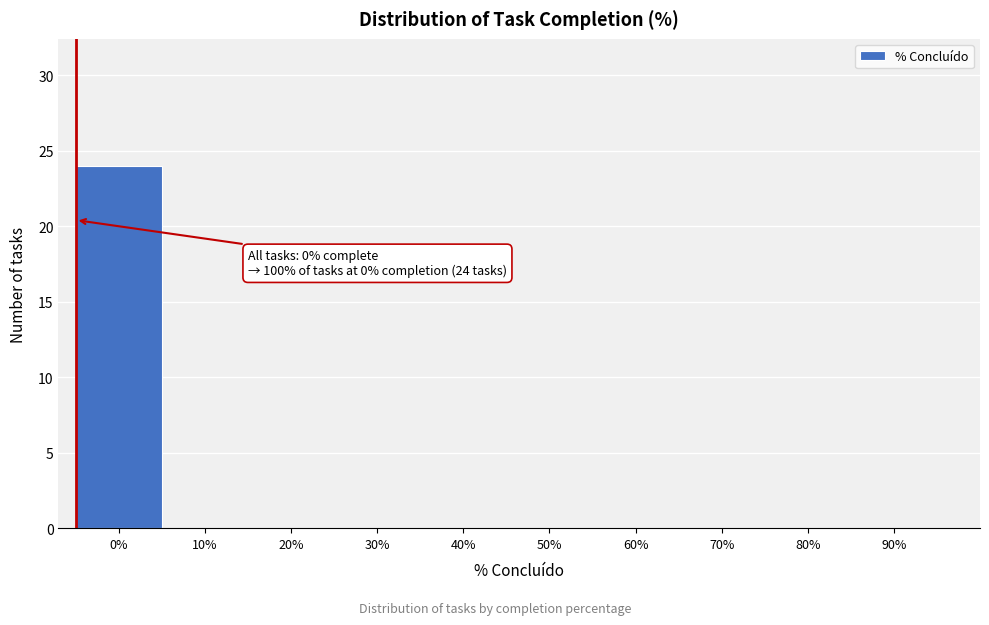

Reading right to left, what are all the values shown in this chart?

90%=0	80%=0	70%=0	60%=0	50%=0	40%=0	30%=0	20%=0	10%=0	0%=24